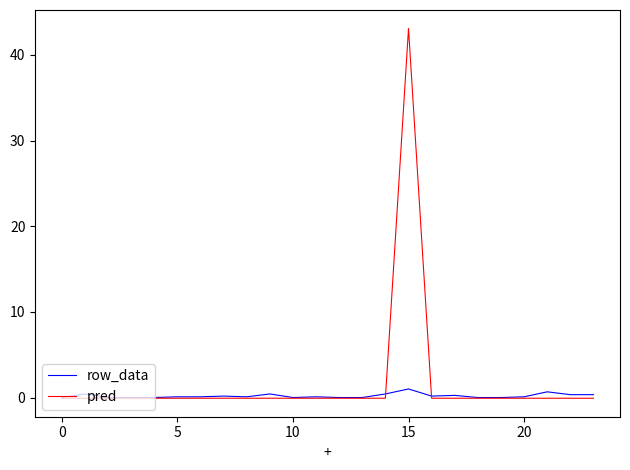

Which series has the largest total across all categories?

pred